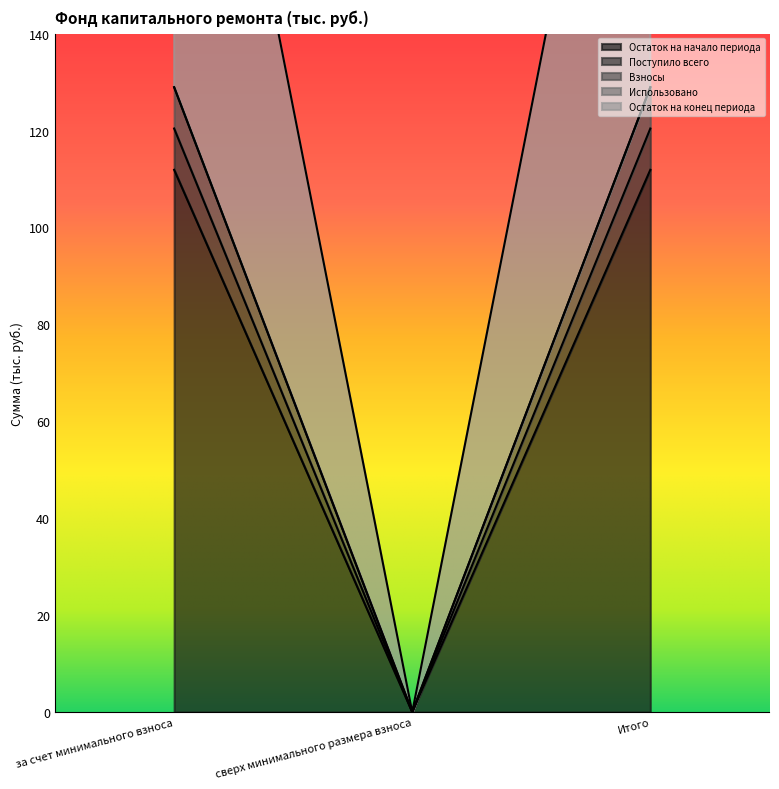

What is the spread (max minus min) of values at Итого?

137.5